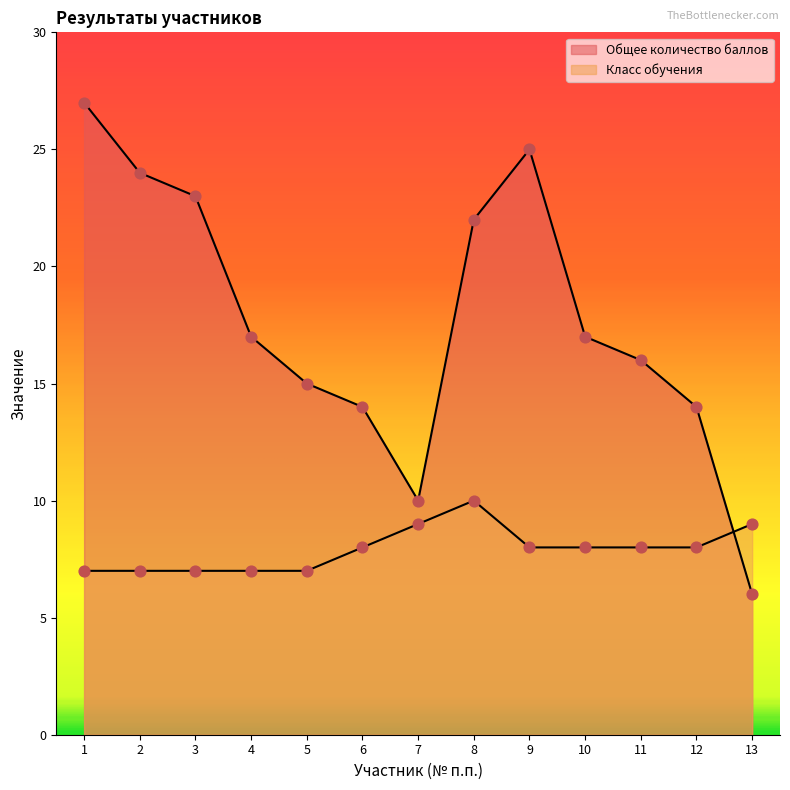

Which series contains the highest Y value?

Общее количество баллов